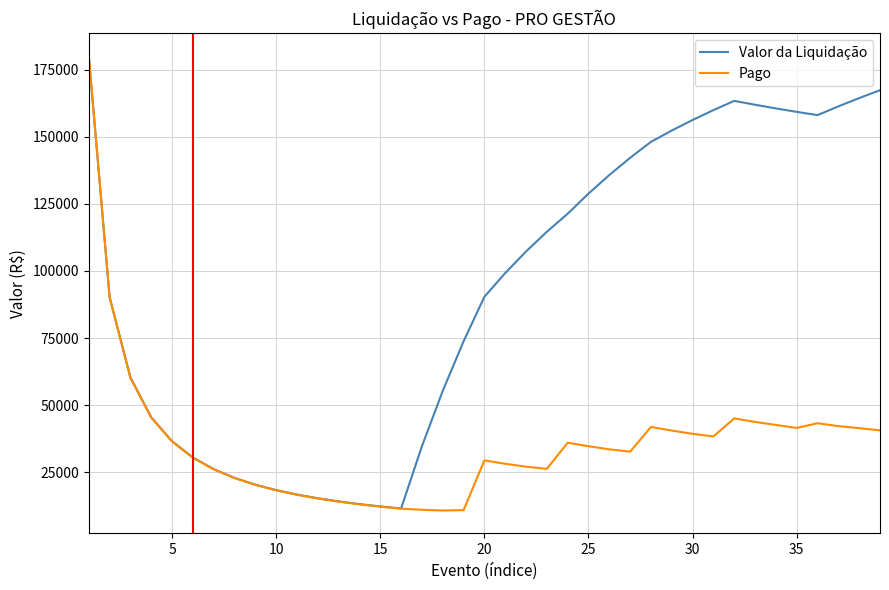

Which series has the widest spread of values?

Pago